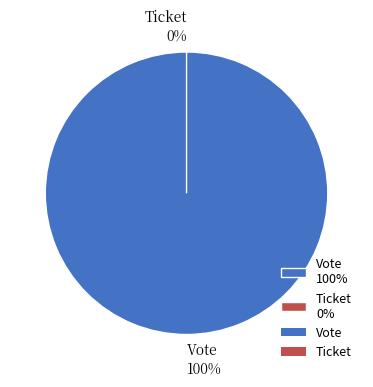

Which category has the smallest portion of the pie?

Ticket